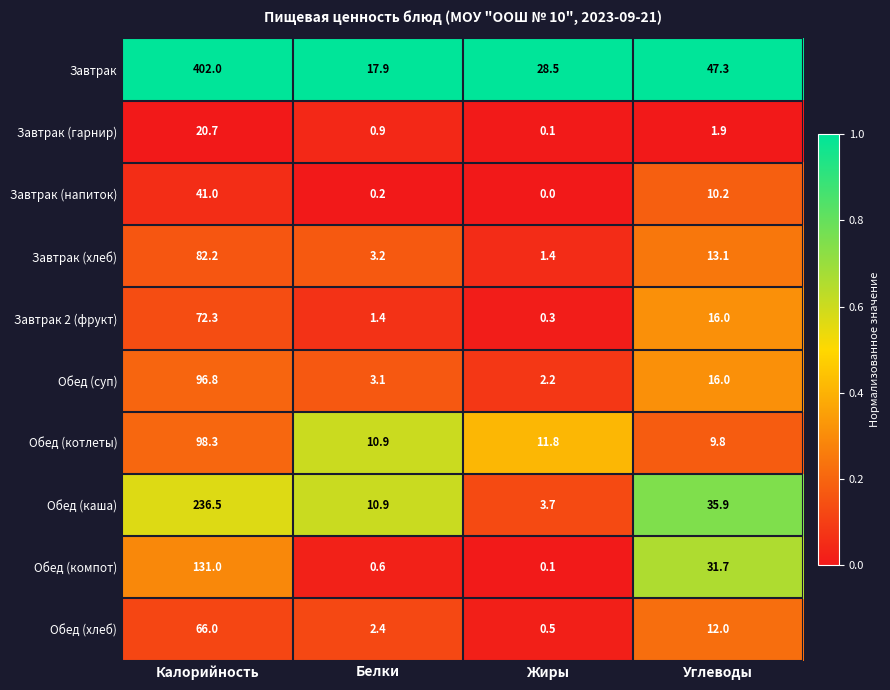

Is it true that Завтрак 2 (фрукт) equals 6.1 at Углеводы?

False